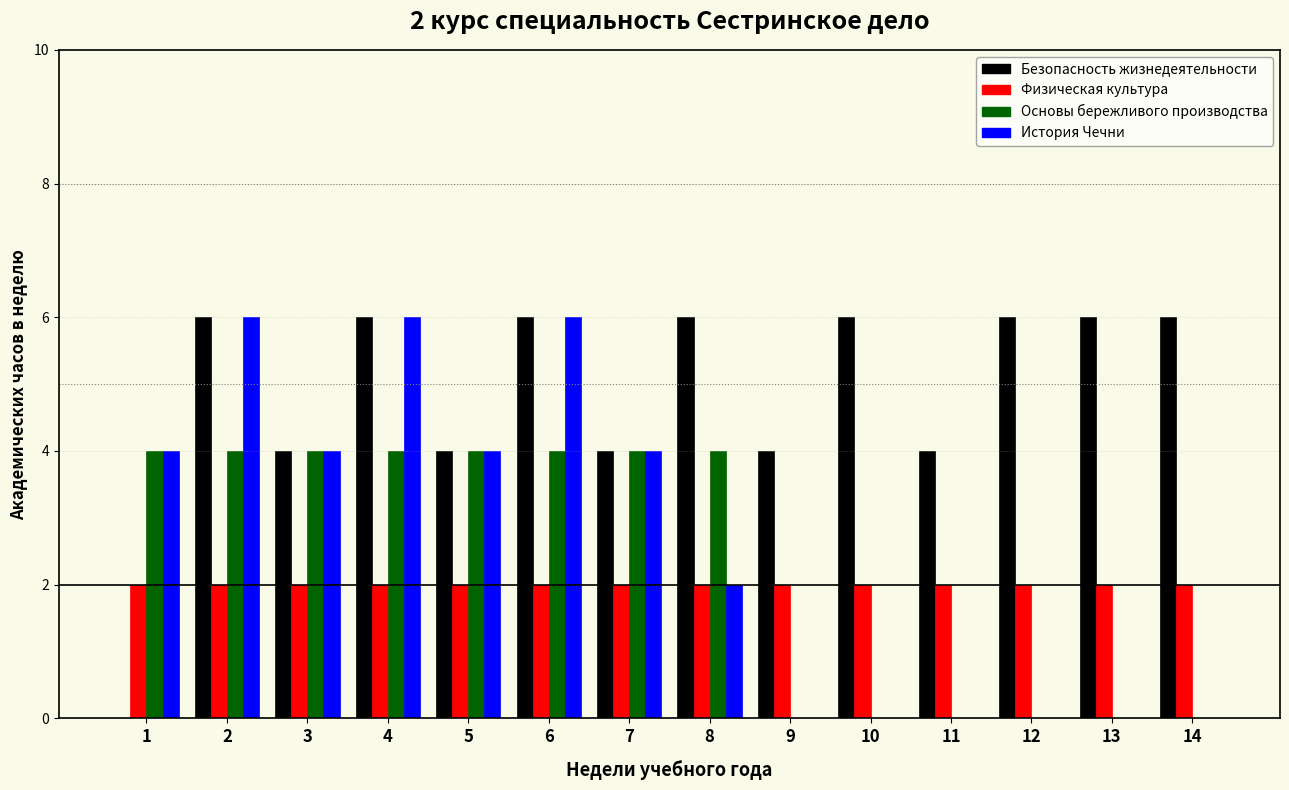

What is the greatest value displayed?

6